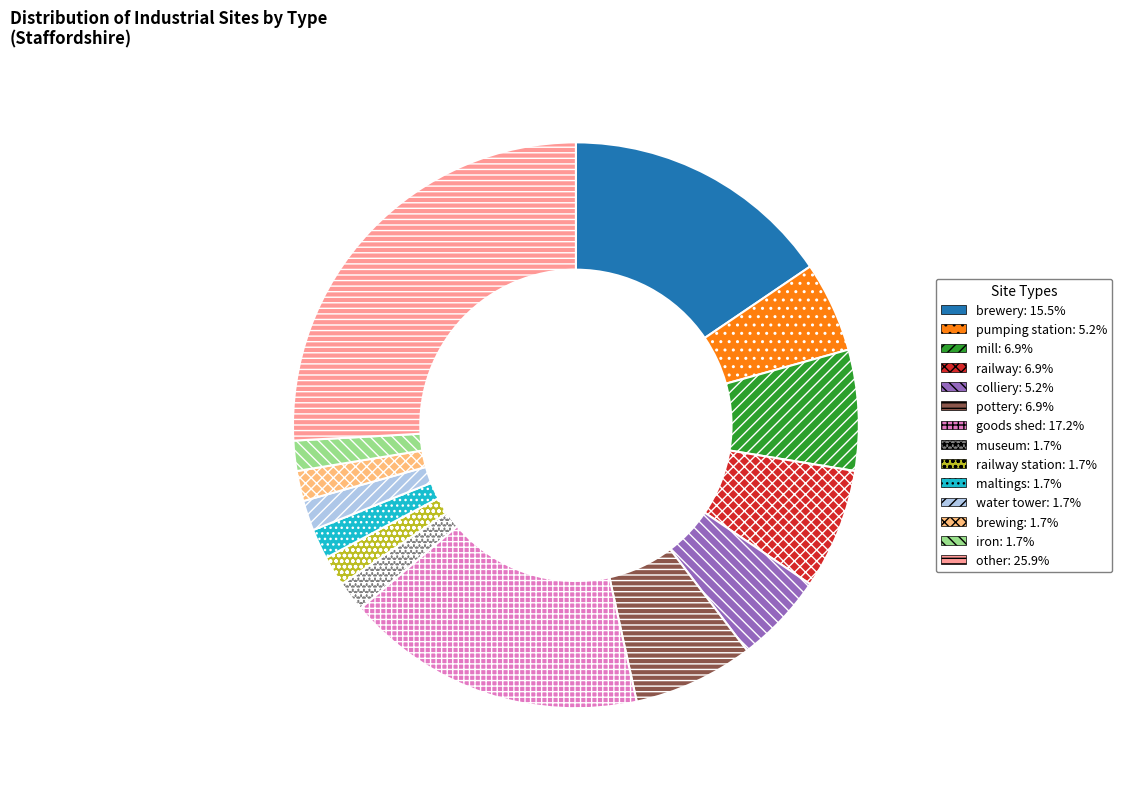

Is there any slice that represents more than half of the pie?

No